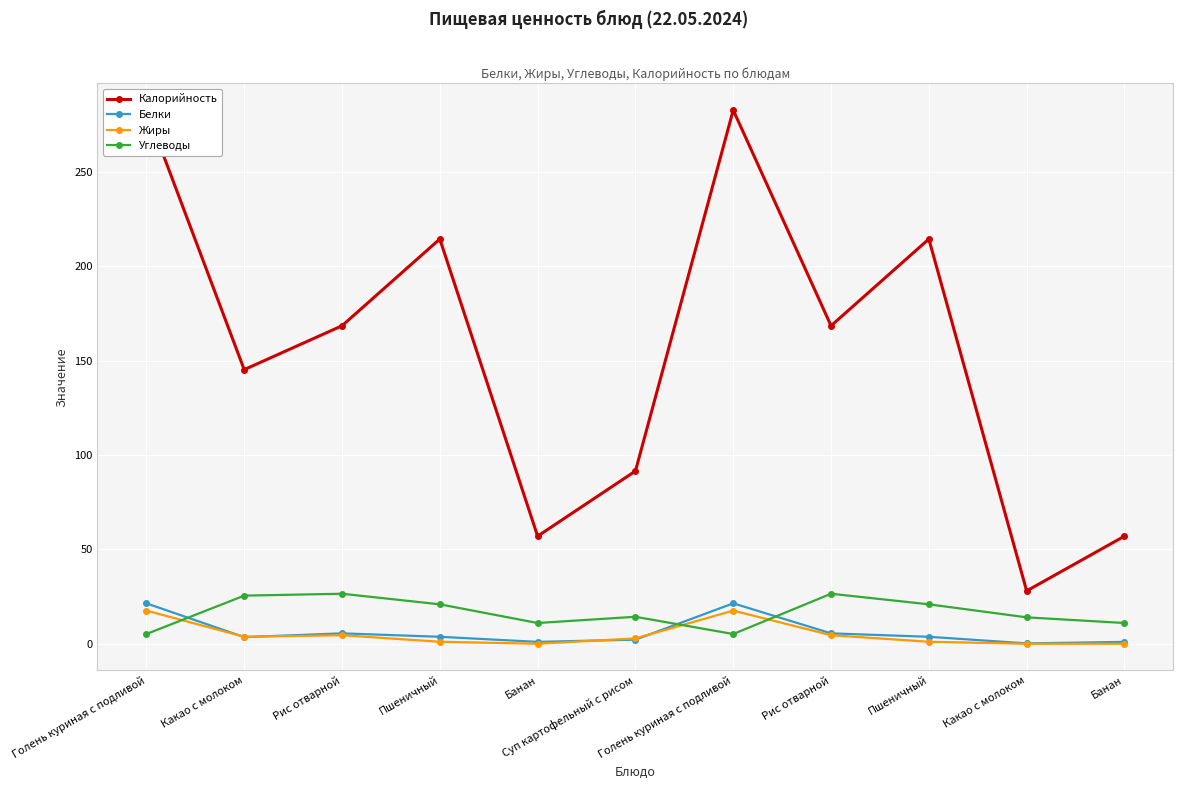

List the series in order of their peak value, highest first.

Калорийность, Углеводы, Белки, Жиры